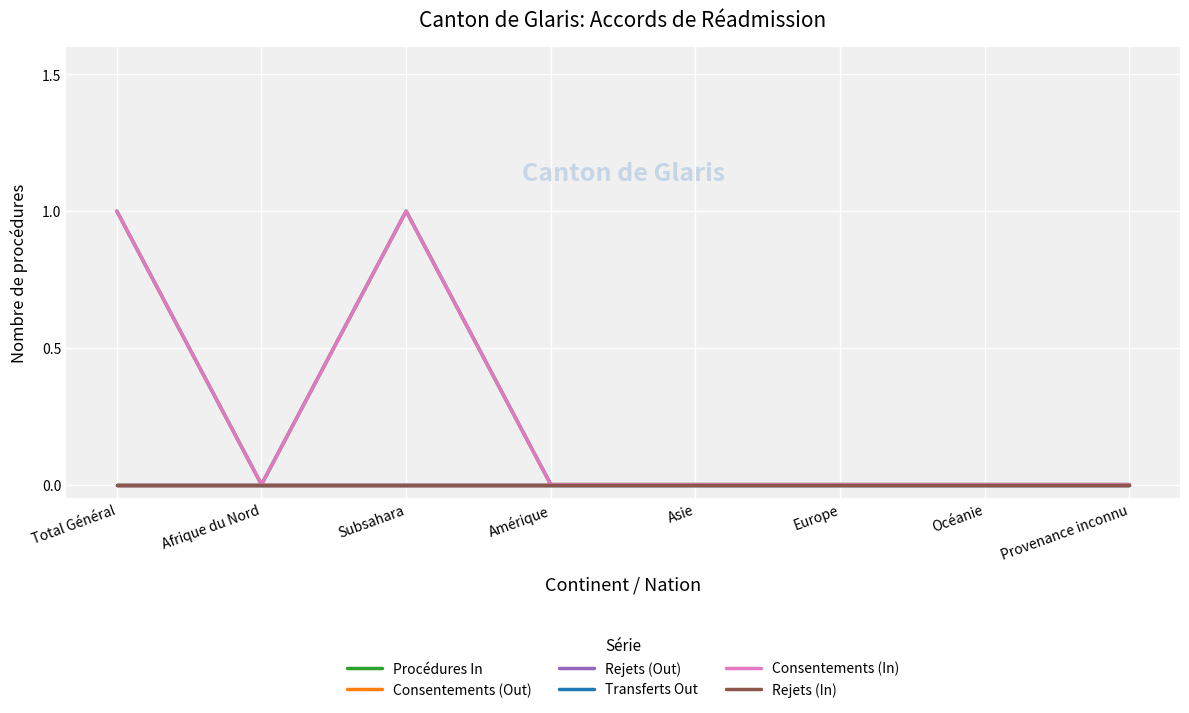

Is this an area chart (filled region under the line)?

No